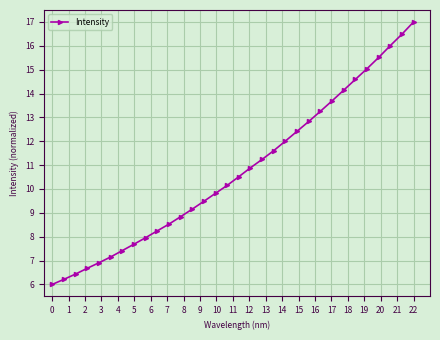

What is the difference between the maximum and minimum values?

11.0